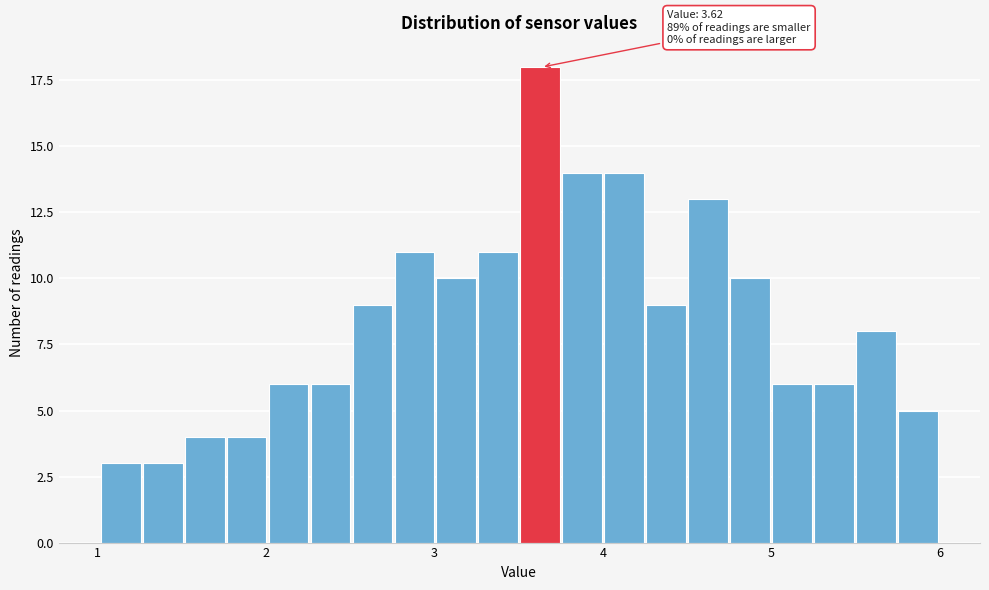

Read against the x-axis, roughly where is the centre of the tallest bar?

3.6